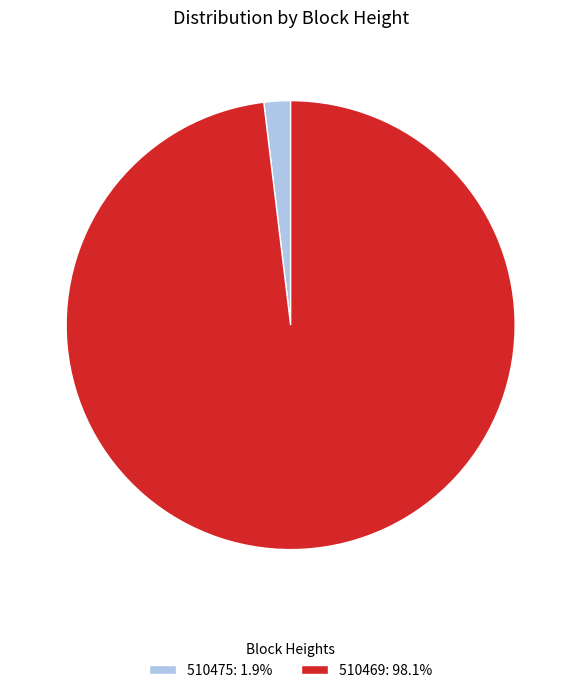

Count the number of slices in the pie.

2